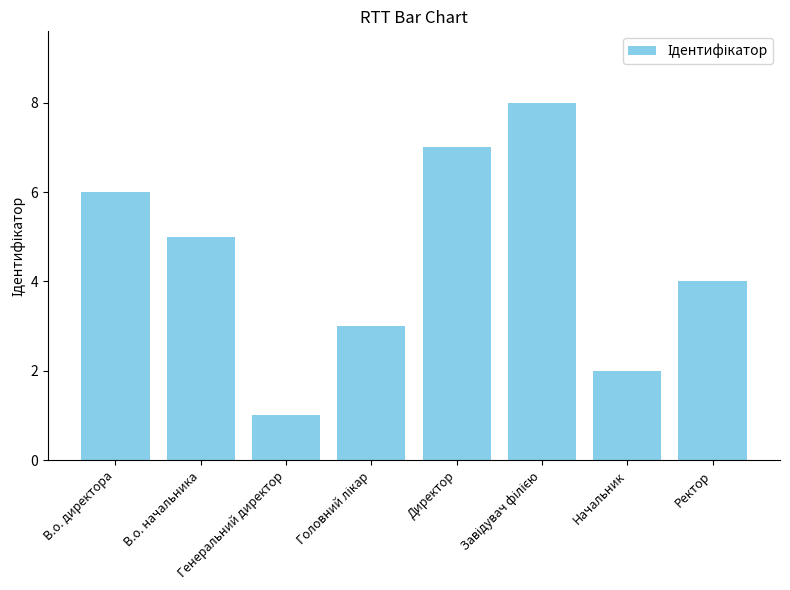

Approximately how many times larger is the value at Начальник compared to Генеральний директор?

2.0